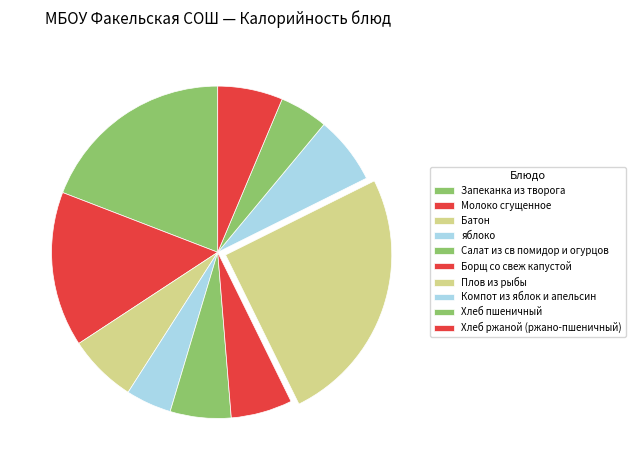

To the nearest percent, what is the combined percentage of Батон and яблоко?

11%